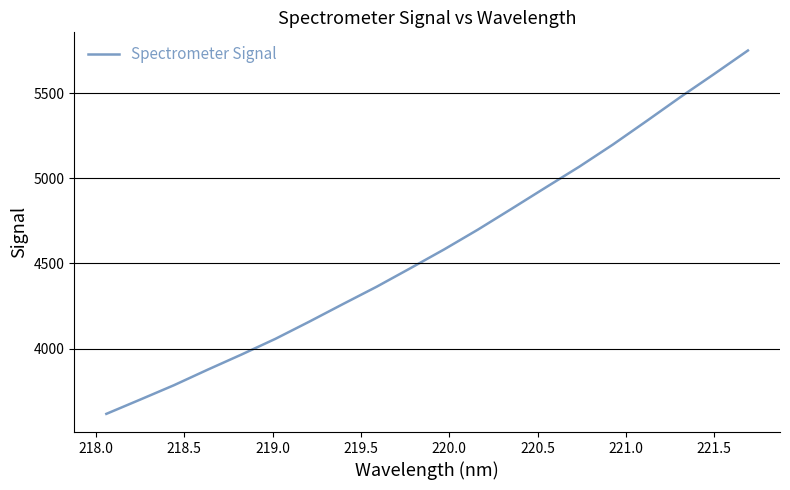

What is the difference between the maximum and minimum values?

2133.2